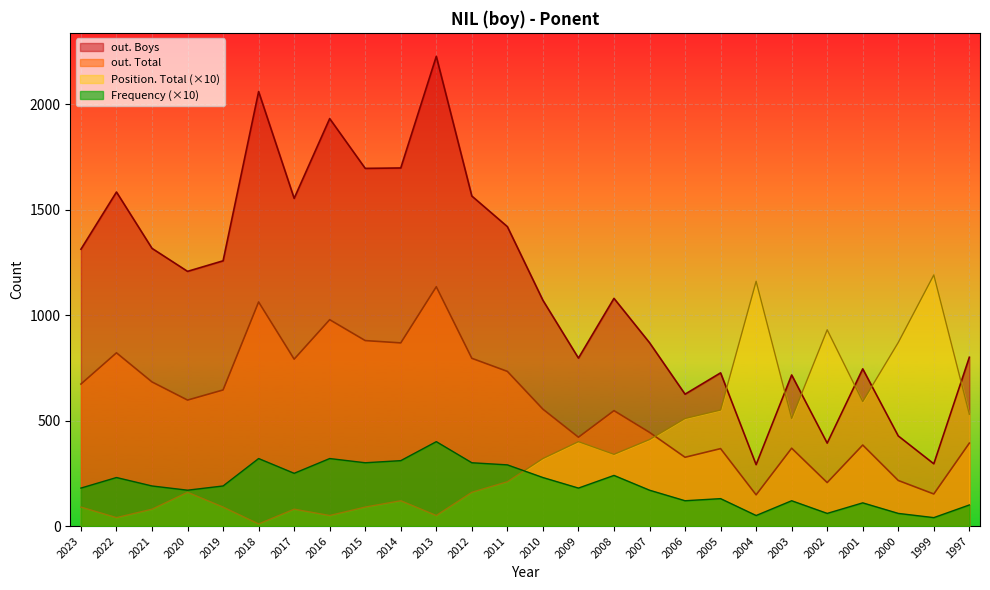

At which label is out. Boys closest to 1258?

2019